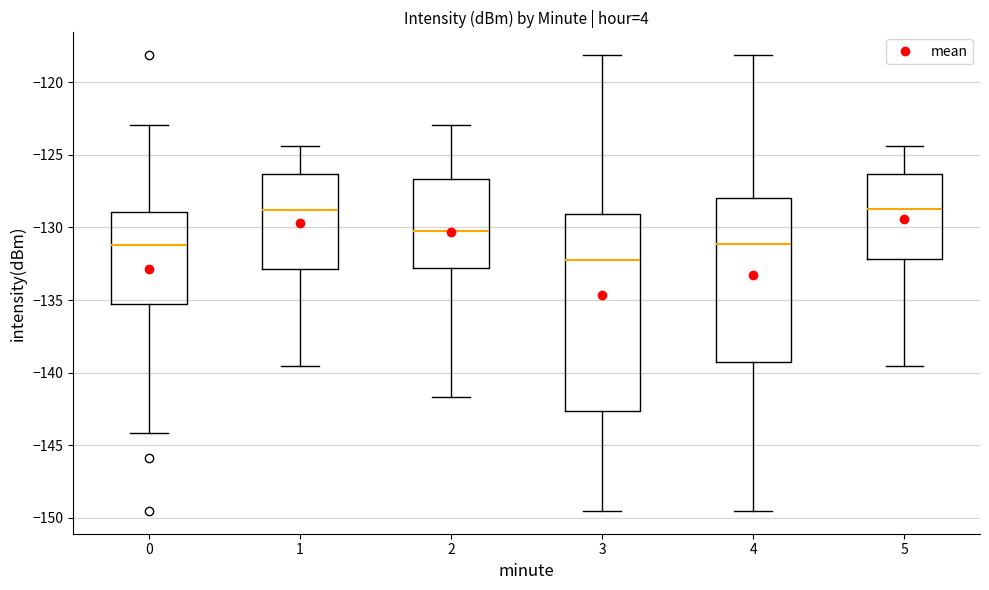

Which box is the tallest, from its lower edge to its upper edge?

3